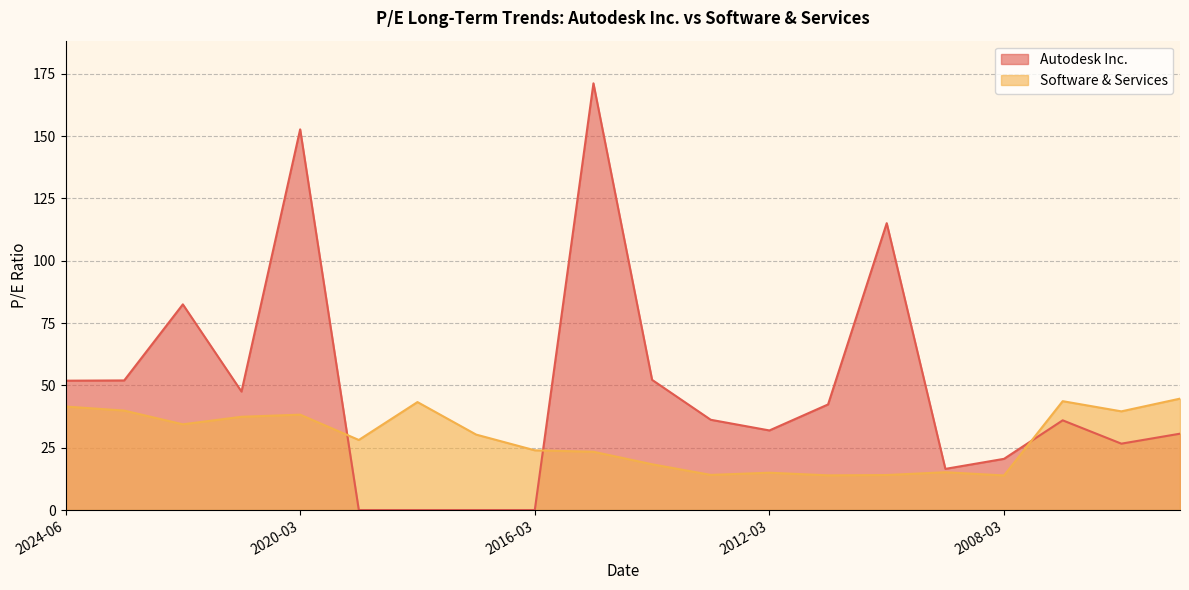

What is the spread (max minus min) of values at 2024-06?

10.4